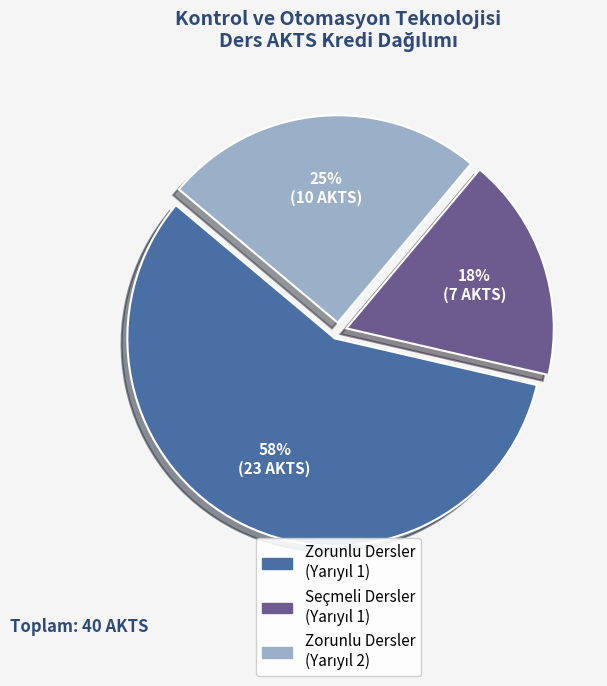

Is there any slice that represents more than half of the pie?

Yes